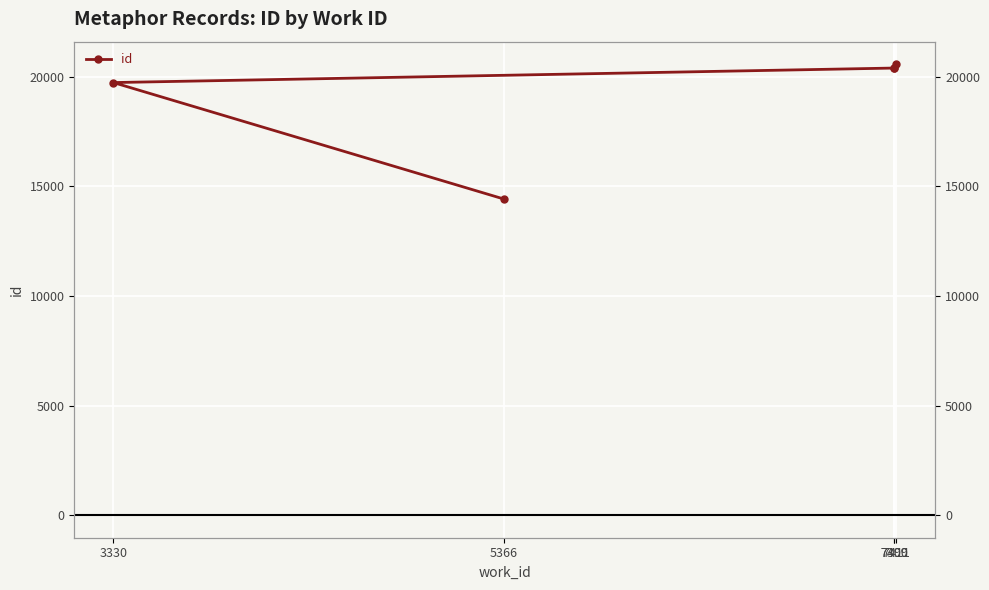

List the labels in order of value, smallest first.

5366, 3330, 7399, 7400, 7411